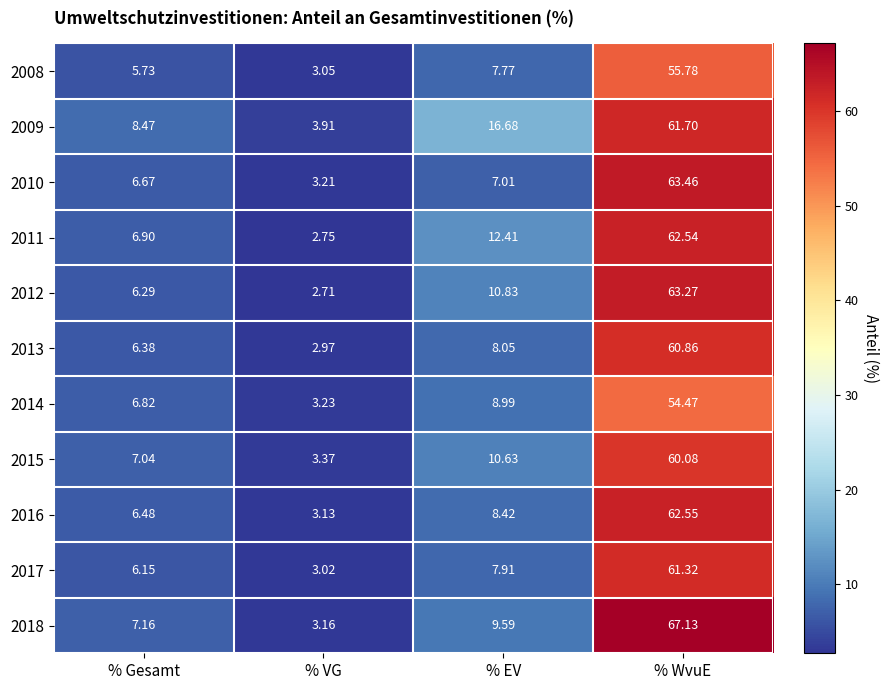

Where is 2015 nearest to the value 31?

% EV